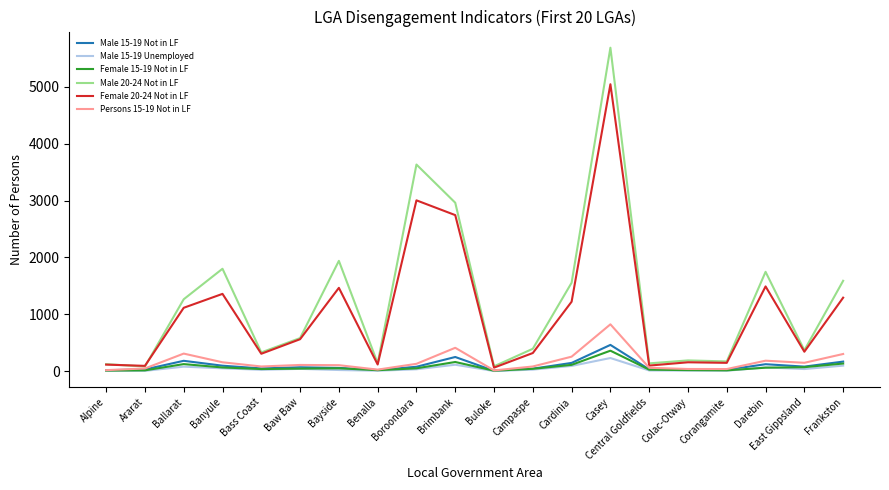

Is it true that Male 15-19 Not in LF equals 166 at Frankston?

True